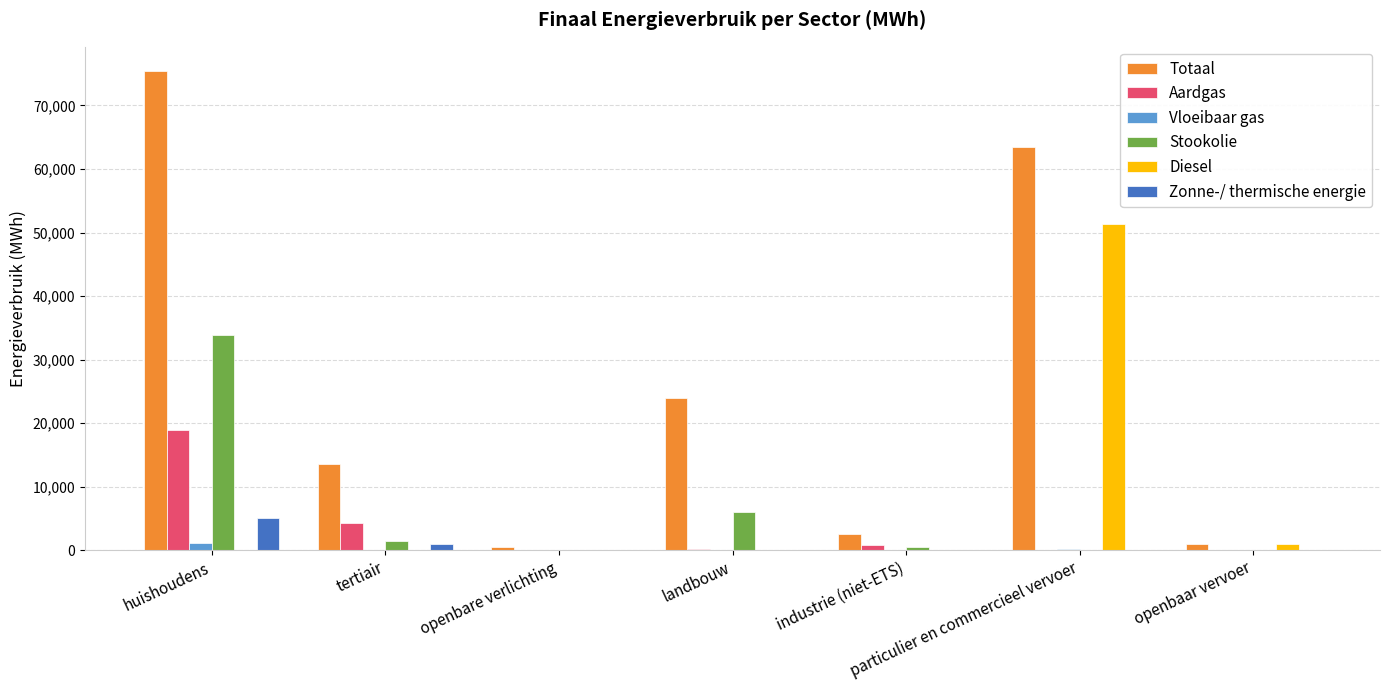

Between landbouw and openbaar vervoer, which series saw the biggest shift?

Totaal